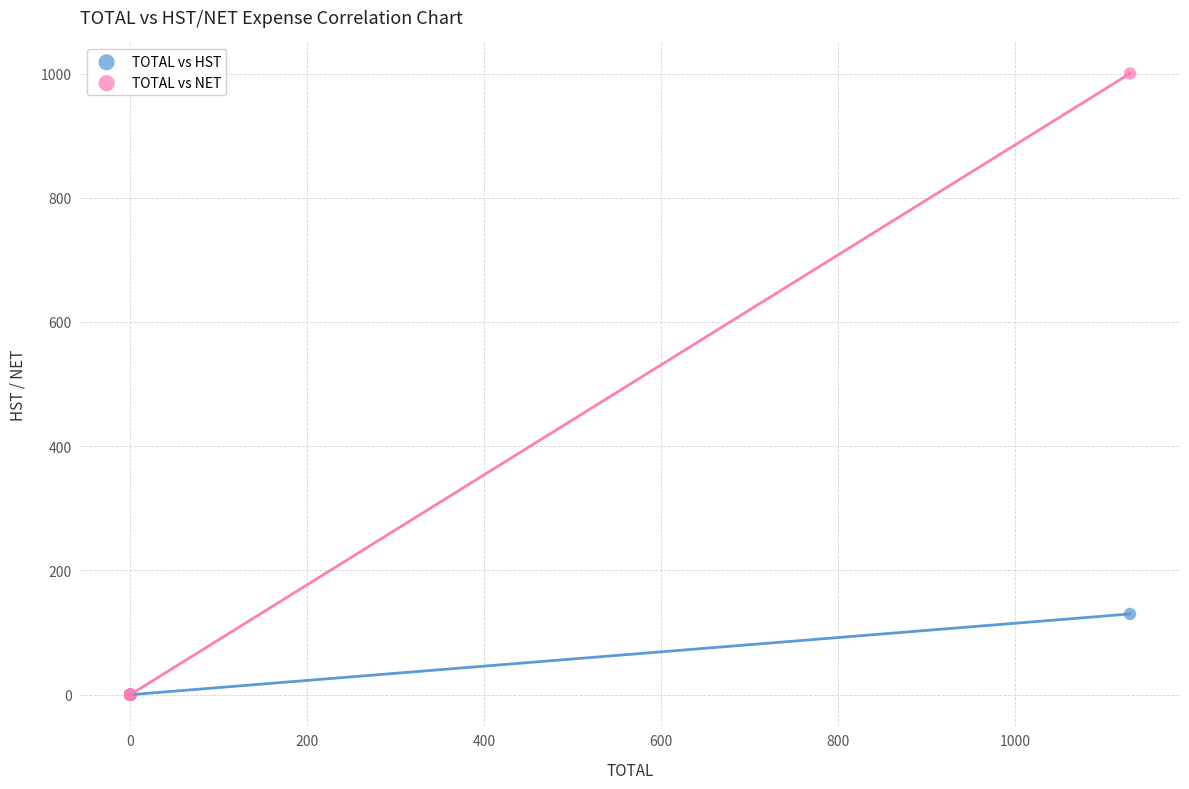

What are all the series names shown in the legend?

TOTAL vs HST, TOTAL vs NET